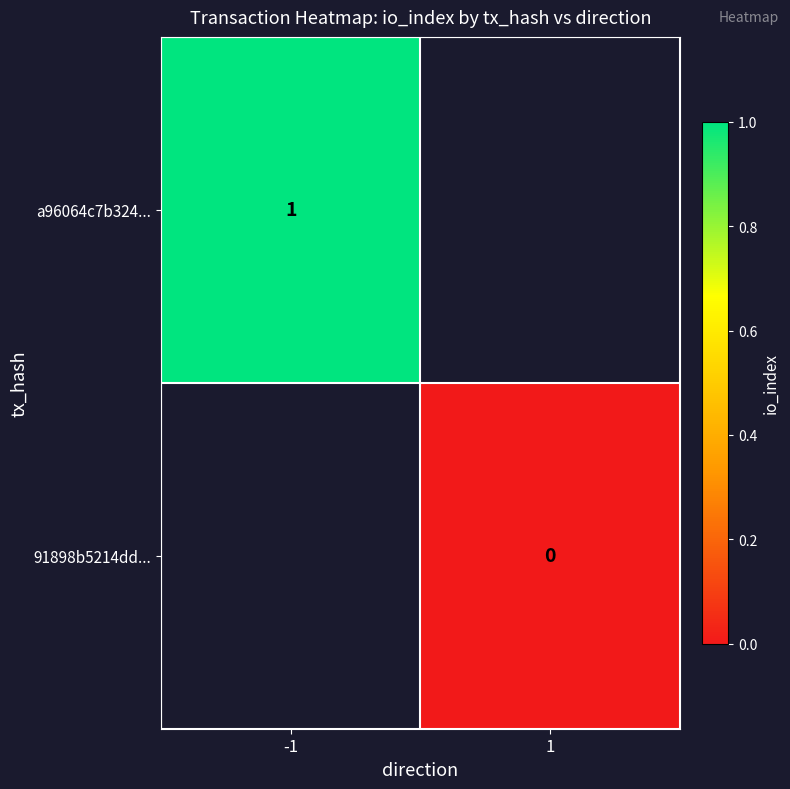

The a96064c7b324... series shows 1 at -1. True or false?

True